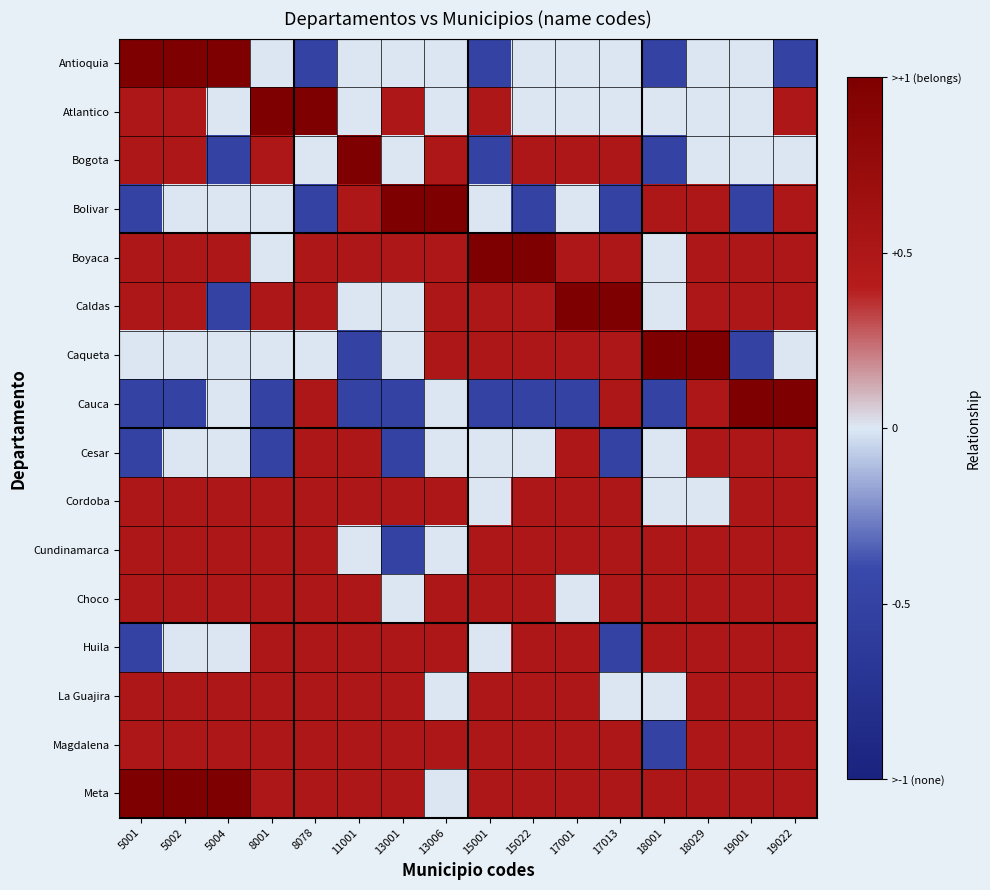

Reading left to right, transcribe all the data shown in this chart.

Antioquia: 5001=1.0	5002=1.0	5004=1.0	8001=0.0	8078=-0.5	11001=0.0	13001=0.0	13006=0.0	15001=-0.5	15022=0.0	17001=0.0	17013=0.0	18001=-0.5	18029=0.0	19001=0.0	19022=-0.5
Atlantico: 5001=0.5	5002=0.5	5004=0.0	8001=1.0	8078=1.0	11001=0.0	13001=0.5	13006=0.0	15001=0.5	15022=0.0	17001=0.0	17013=0.0	18001=0.0	18029=0.0	19001=0.0	19022=0.5
Bogota: 5001=0.5	5002=0.5	5004=-0.5	8001=0.5	8078=0.0	11001=1.0	13001=0.0	13006=0.5	15001=-0.5	15022=0.5	17001=0.5	17013=0.5	18001=-0.5	18029=0.0	19001=0.0	19022=0.0
Bolivar: 5001=-0.5	5002=0.0	5004=0.0	8001=0.0	8078=-0.5	11001=0.5	13001=1.0	13006=1.0	15001=0.0	15022=-0.5	17001=0.0	17013=-0.5	18001=0.5	18029=0.5	19001=-0.5	19022=0.5
Boyaca: 5001=0.5	5002=0.5	5004=0.5	8001=0.0	8078=0.5	11001=0.5	13001=0.5	13006=0.5	15001=1.0	15022=1.0	17001=0.5	17013=0.5	18001=0.0	18029=0.5	19001=0.5	19022=0.5
Caldas: 5001=0.5	5002=0.5	5004=-0.5	8001=0.5	8078=0.5	11001=0.0	13001=0.0	13006=0.5	15001=0.5	15022=0.5	17001=1.0	17013=1.0	18001=0.0	18029=0.5	19001=0.5	19022=0.5
Caqueta: 5001=0.0	5002=0.0	5004=0.0	8001=0.0	8078=0.0	11001=-0.5	13001=0.0	13006=0.5	15001=0.5	15022=0.5	17001=0.5	17013=0.5	18001=1.0	18029=1.0	19001=-0.5	19022=0.0
Cauca: 5001=-0.5	5002=-0.5	5004=0.0	8001=-0.5	8078=0.5	11001=-0.5	13001=-0.5	13006=0.0	15001=-0.5	15022=-0.5	17001=-0.5	17013=0.5	18001=-0.5	18029=0.5	19001=1.0	19022=1.0
Cesar: 5001=-0.5	5002=0.0	5004=0.0	8001=-0.5	8078=0.5	11001=0.5	13001=-0.5	13006=0.0	15001=0.0	15022=0.0	17001=0.5	17013=-0.5	18001=0.0	18029=0.5	19001=0.5	19022=0.5
Cordoba: 5001=0.5	5002=0.5	5004=0.5	8001=0.5	8078=0.5	11001=0.5	13001=0.5	13006=0.5	15001=0.0	15022=0.5	17001=0.5	17013=0.5	18001=0.0	18029=0.0	19001=0.5	19022=0.5
Cundinamarca: 5001=0.5	5002=0.5	5004=0.5	8001=0.5	8078=0.5	11001=0.0	13001=-0.5	13006=0.0	15001=0.5	15022=0.5	17001=0.5	17013=0.5	18001=0.5	18029=0.5	19001=0.5	19022=0.5
Choco: 5001=0.5	5002=0.5	5004=0.5	8001=0.5	8078=0.5	11001=0.5	13001=0.0	13006=0.5	15001=0.5	15022=0.5	17001=0.0	17013=0.5	18001=0.5	18029=0.5	19001=0.5	19022=0.5
Huila: 5001=-0.5	5002=0.0	5004=0.0	8001=0.5	8078=0.5	11001=0.5	13001=0.5	13006=0.5	15001=0.0	15022=0.5	17001=0.5	17013=-0.5	18001=0.5	18029=0.5	19001=0.5	19022=0.5
La Guajira: 5001=0.5	5002=0.5	5004=0.5	8001=0.5	8078=0.5	11001=0.5	13001=0.5	13006=0.0	15001=0.5	15022=0.5	17001=0.5	17013=0.0	18001=0.0	18029=0.5	19001=0.5	19022=0.5
Magdalena: 5001=0.5	5002=0.5	5004=0.5	8001=0.5	8078=0.5	11001=0.5	13001=0.5	13006=0.5	15001=0.5	15022=0.5	17001=0.5	17013=0.5	18001=-0.5	18029=0.5	19001=0.5	19022=0.5
Meta: 5001=1.0	5002=1.0	5004=1.0	8001=0.5	8078=0.5	11001=0.5	13001=0.5	13006=0.0	15001=0.5	15022=0.5	17001=0.5	17013=0.5	18001=0.5	18029=0.5	19001=0.5	19022=0.5